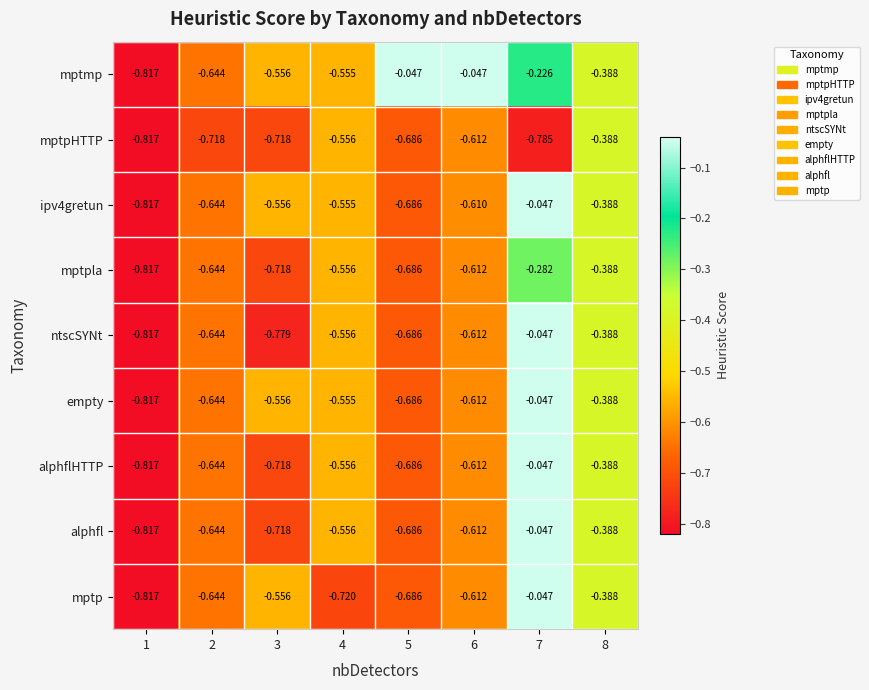

What is the total value across all series at 6?

-4.9